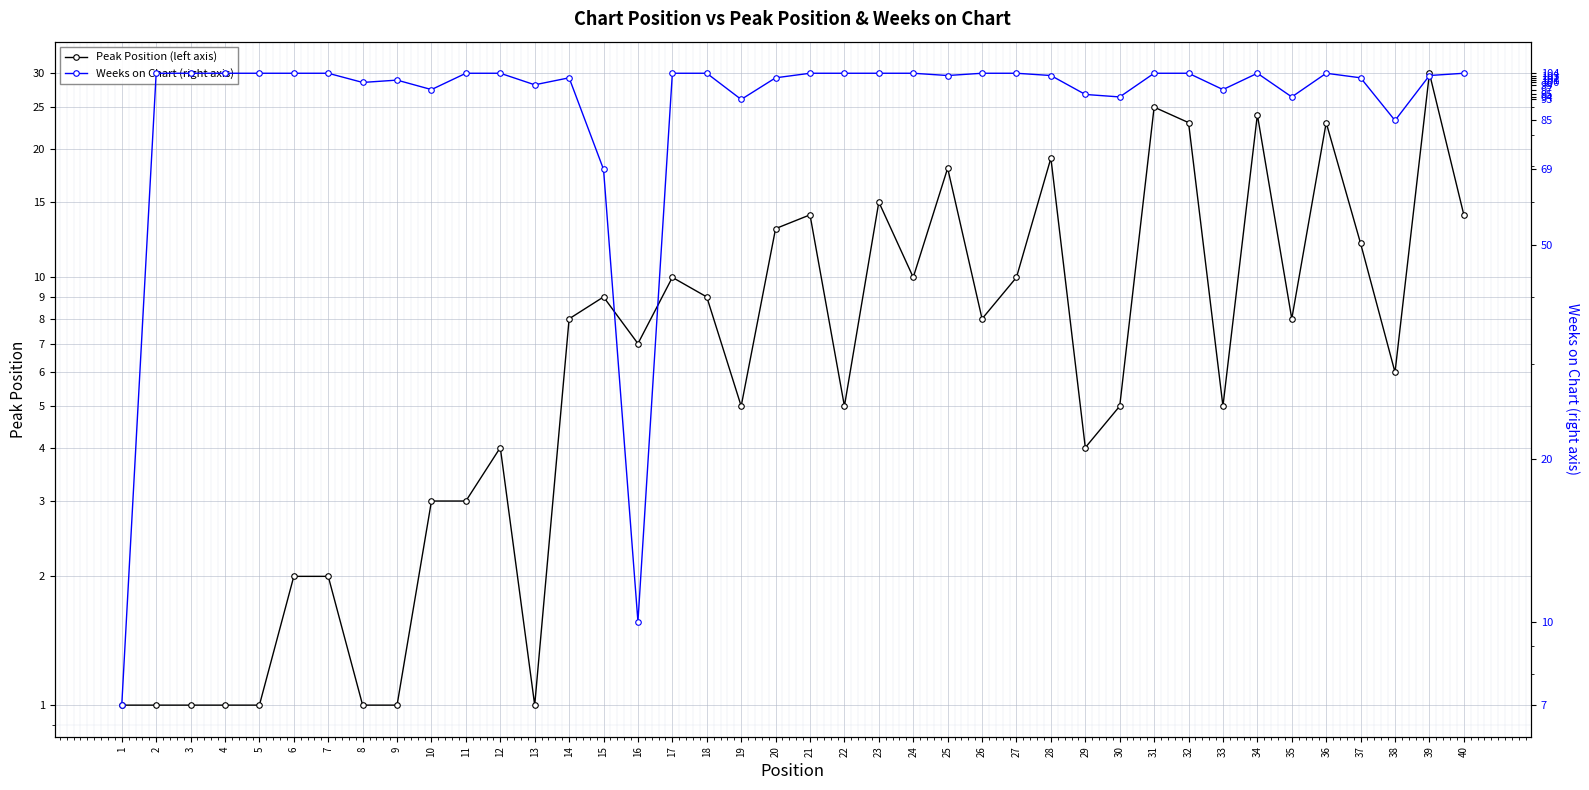

At which category does Weeks on Chart (right axis) reach its first local peak?

9